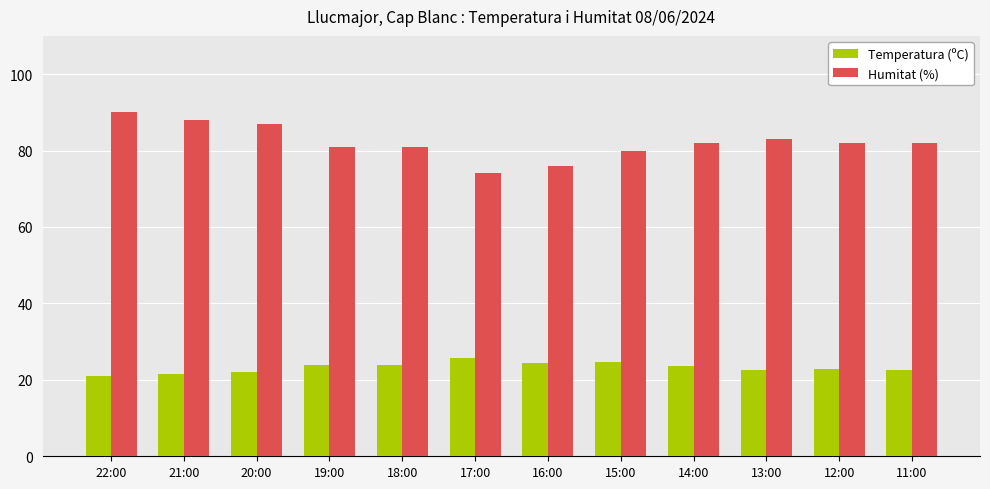

The value of Humitat (%) at 13:00 is 83.0. True or false?

True